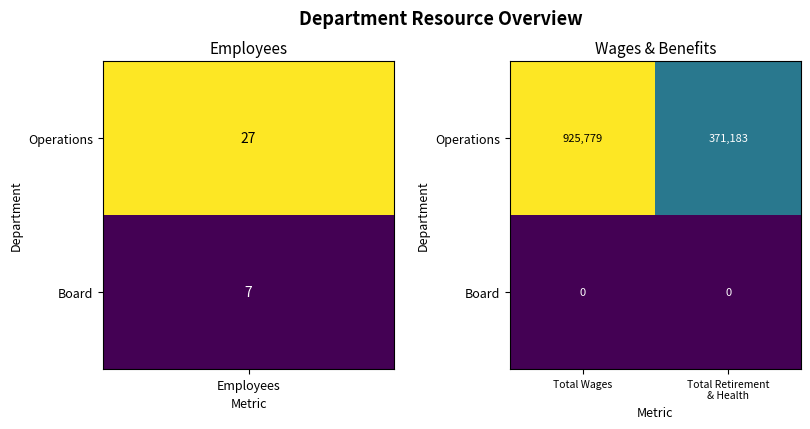

At which category does the chart reach its peak across all series?

Total Wages